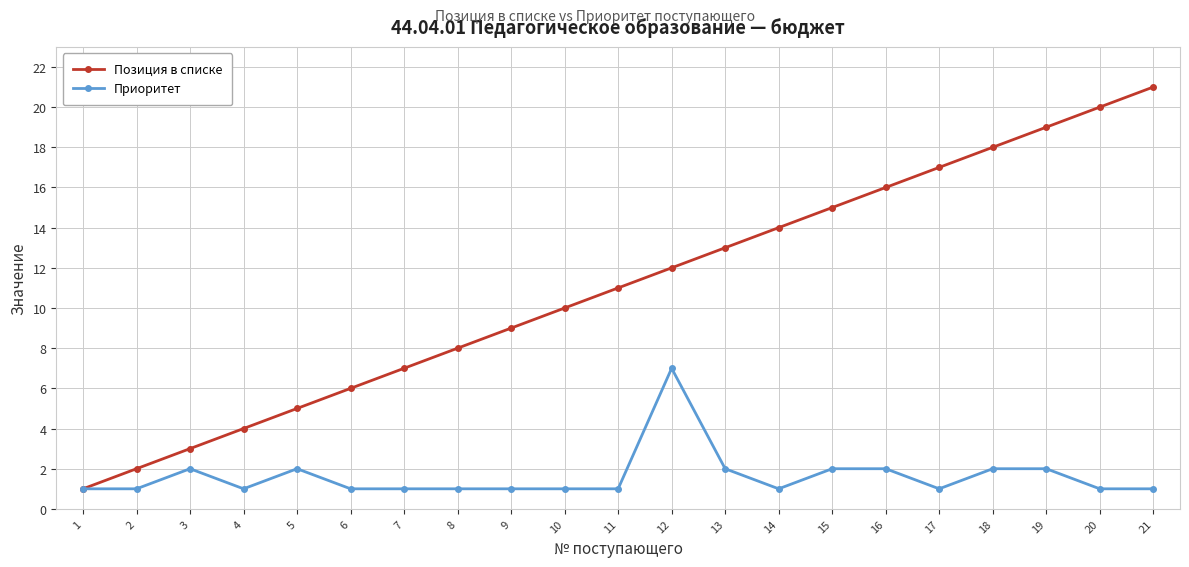

Which label corresponds to the largest value in the chart?

21